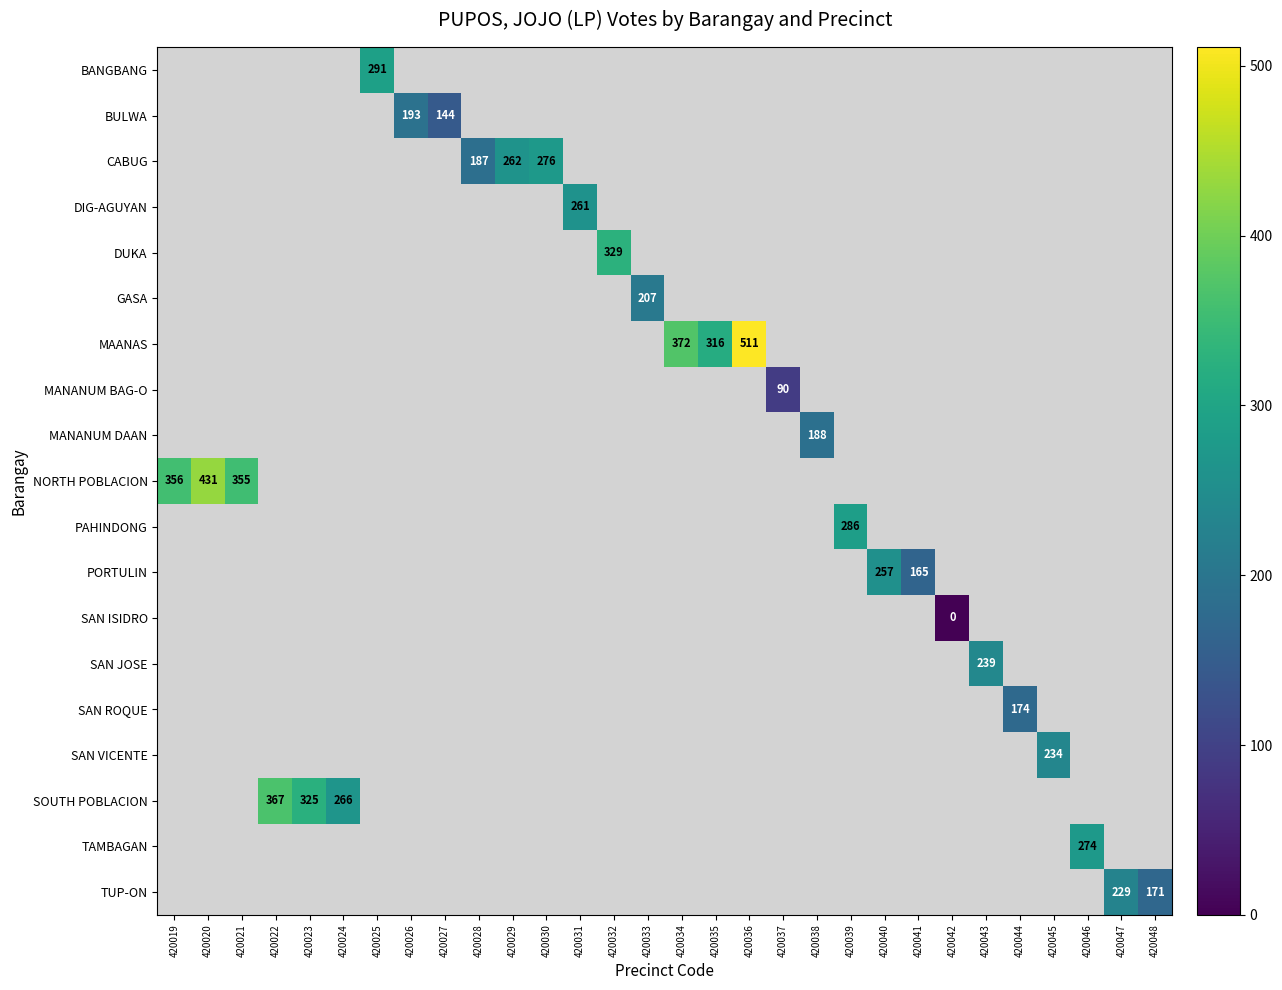

Count the number of data series in this chart.

19